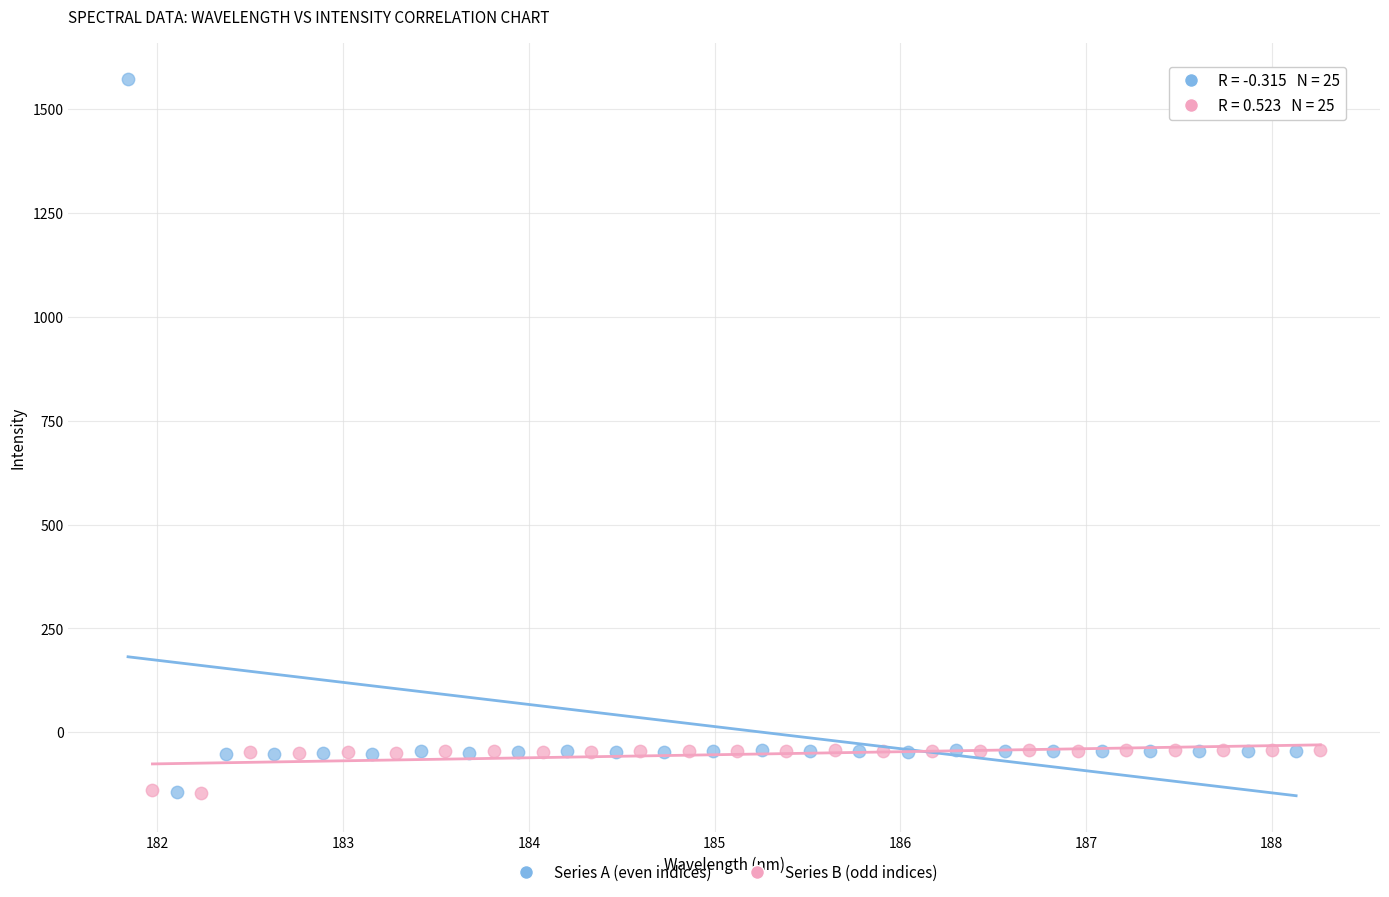

Which series has the widest spread of Y values?

Series A (even indices)